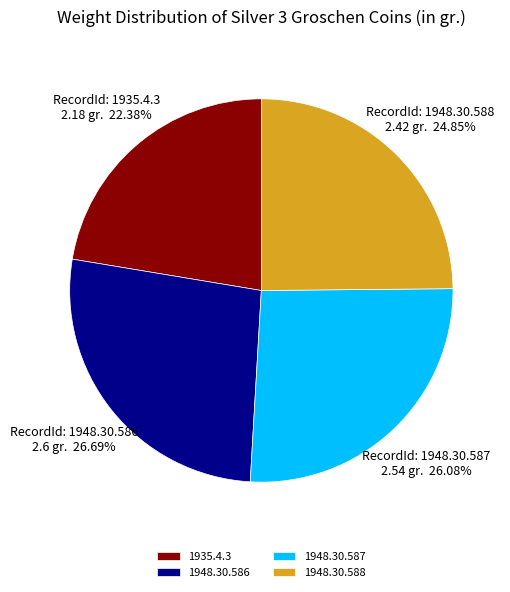

How much of the chart is everything except 1935.4.3?

77.6%